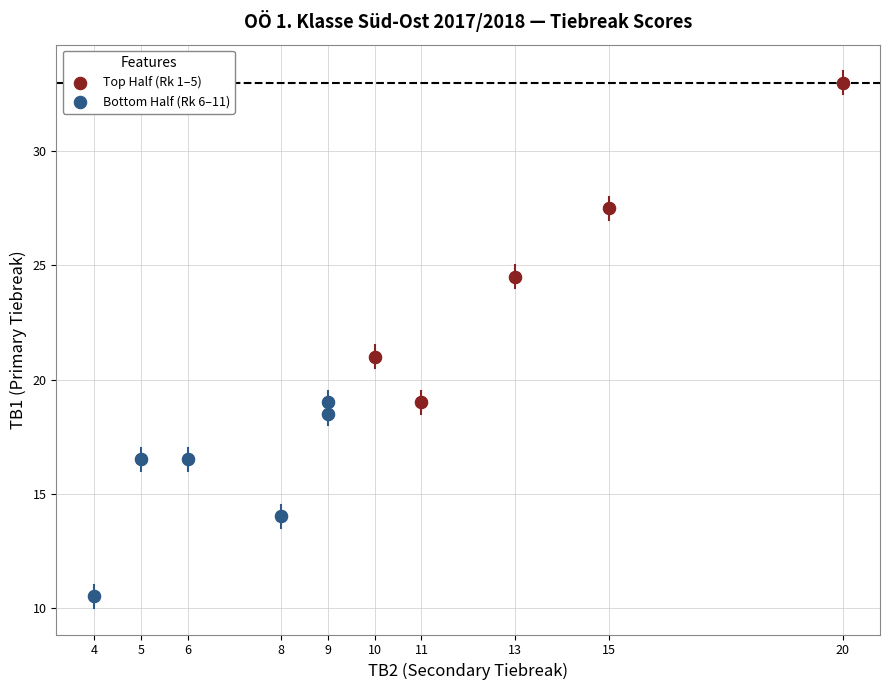

Which series contains the highest Y value?

Top Half (Rk 1–5)